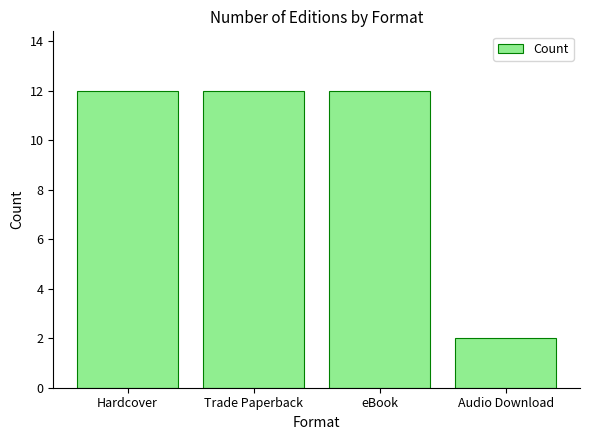

Reading left to right, list all the values displayed in this chart.

Hardcover=12	Trade Paperback=12	eBook=12	Audio Download=2